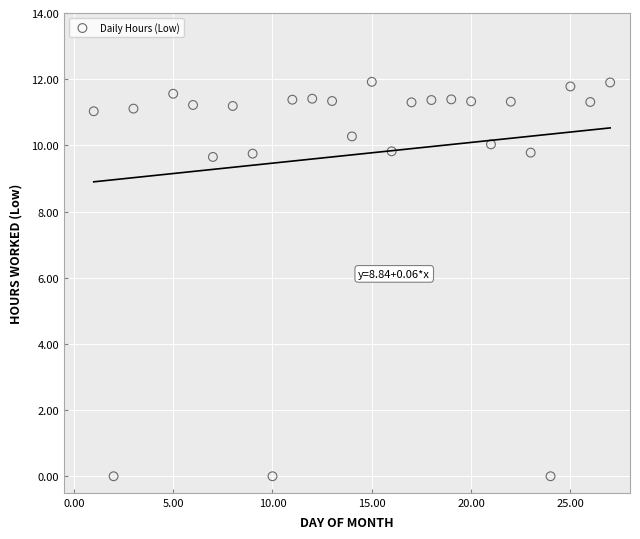

What is the range of Y values (max minus min)?

11.9